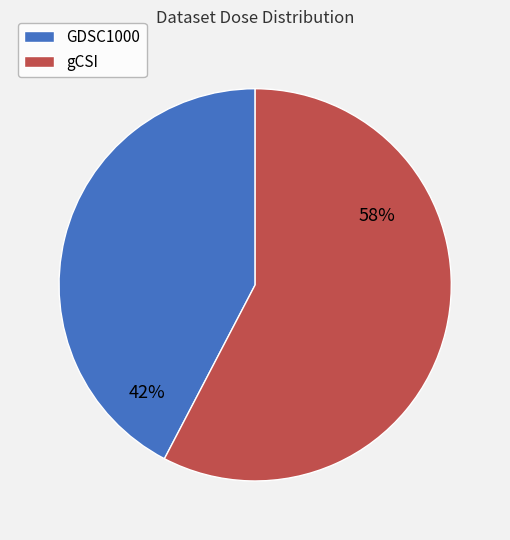

Combined, do GDSC1000 and gCSI account for over 50%?

Yes